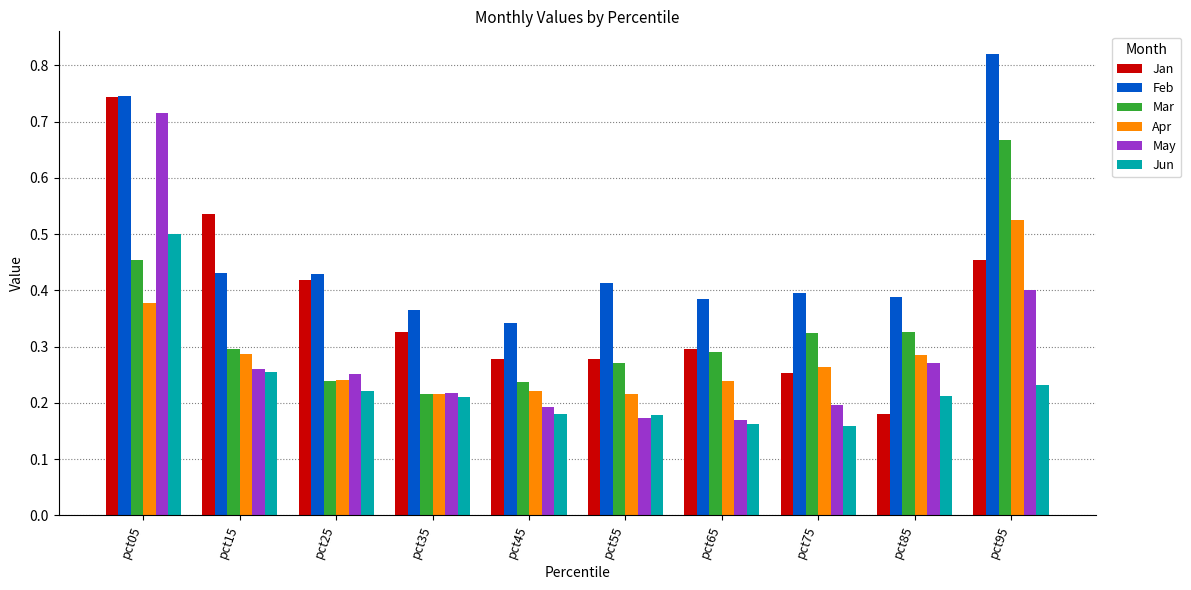

Which category has the lowest value in the Feb series?

pct45